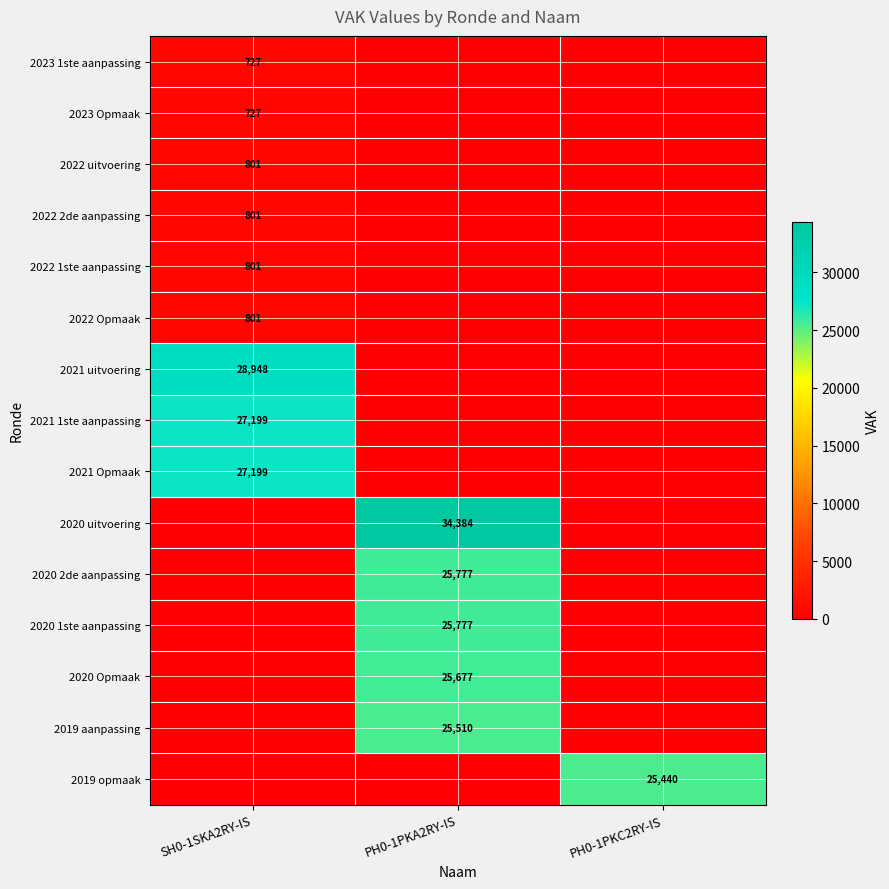

At which category does the chart reach its minimum across all series?

PH0-1PKA2RY-IS